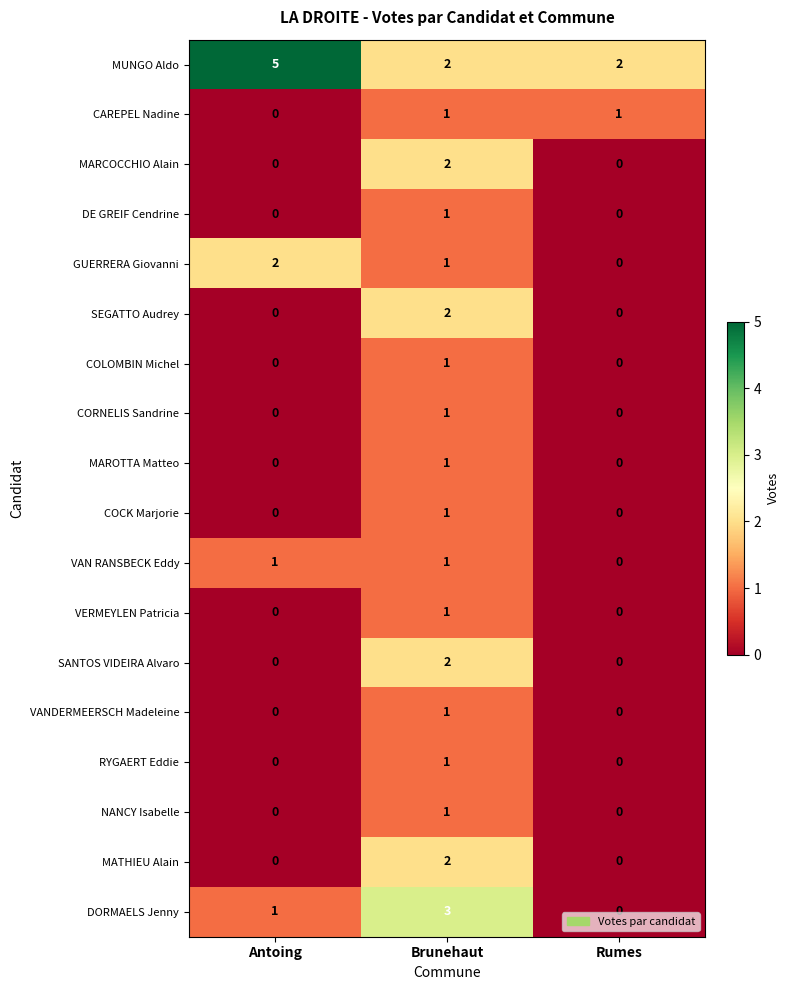

Between Brunehaut and Rumes, which series saw the biggest shift?

DORMAELS Jenny